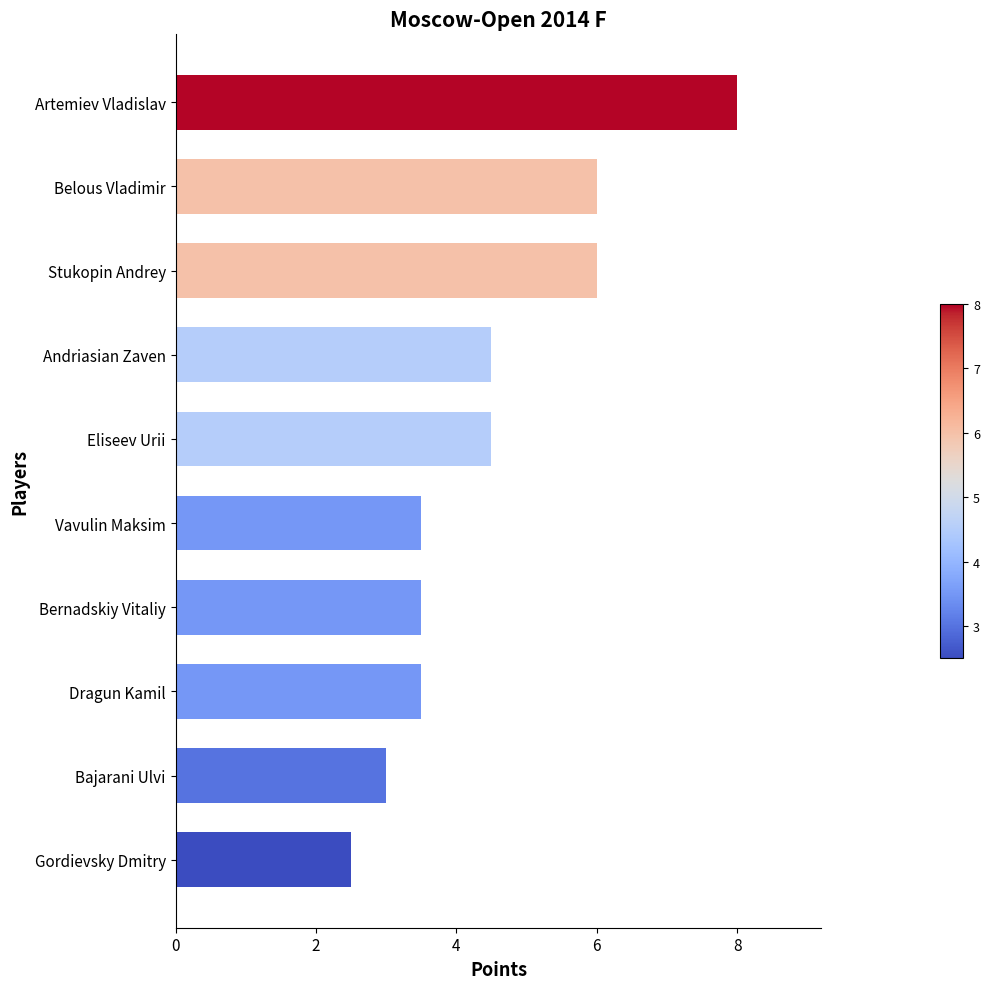

What value does the data have at Dragun Kamil?

3.5